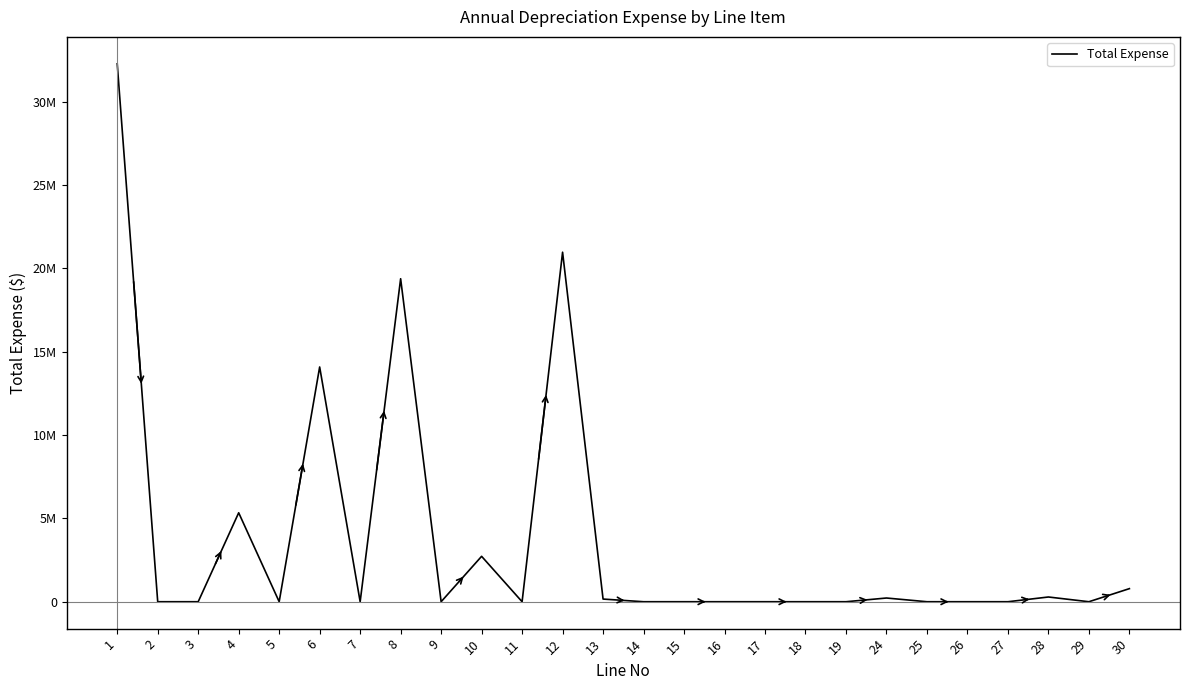

List the labels in order of value, largest first.

1, 12, 8, 6, 4, 10, 30, 28, 24, 13, 2, 3, 5, 7, 9, 11, 14, 15, 16, 17, 18, 19, 25, 26, 27, 29